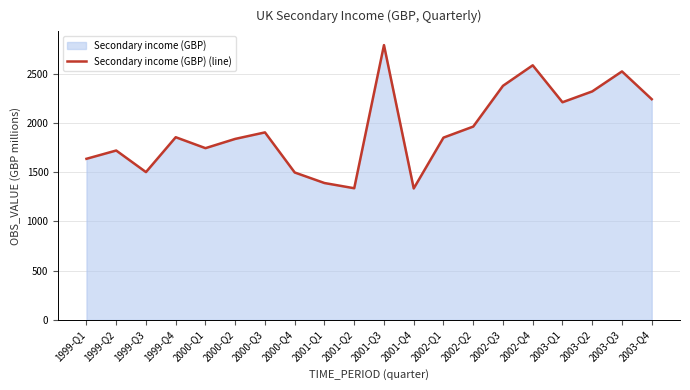

What is the label of the 2nd point from the right?

2003-Q3